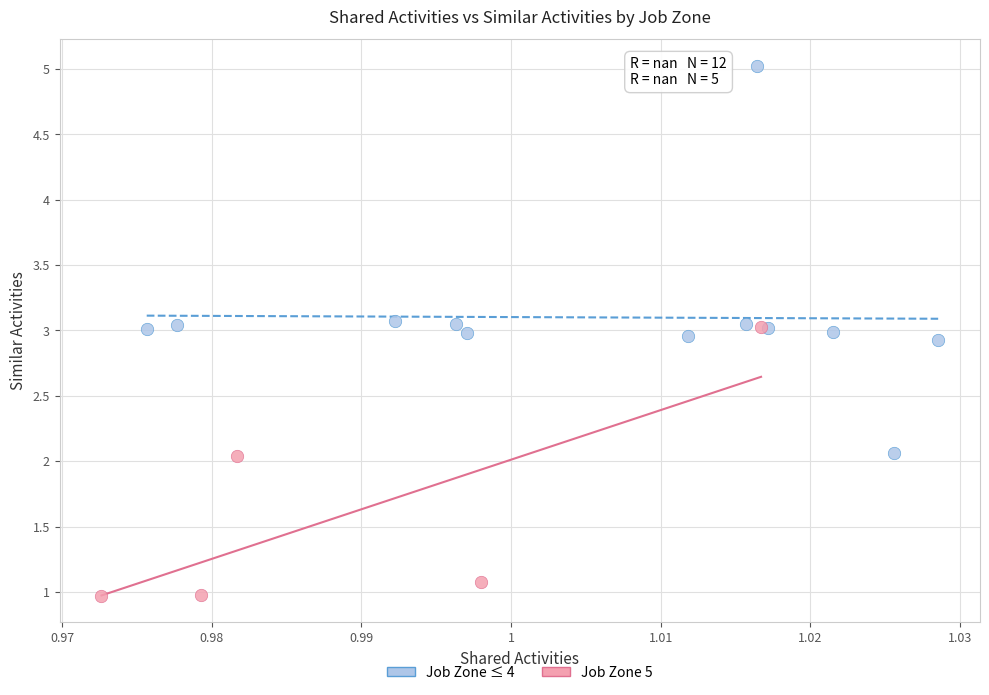

Which series contains the lowest Y value?

Job Zone 5